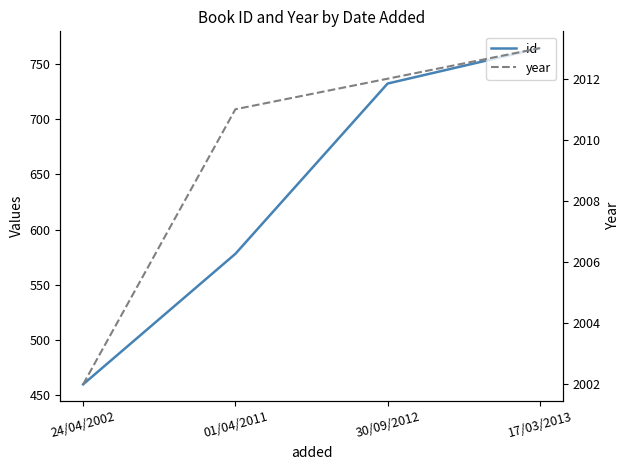

At which label does id reach its peak?

17/03/2013